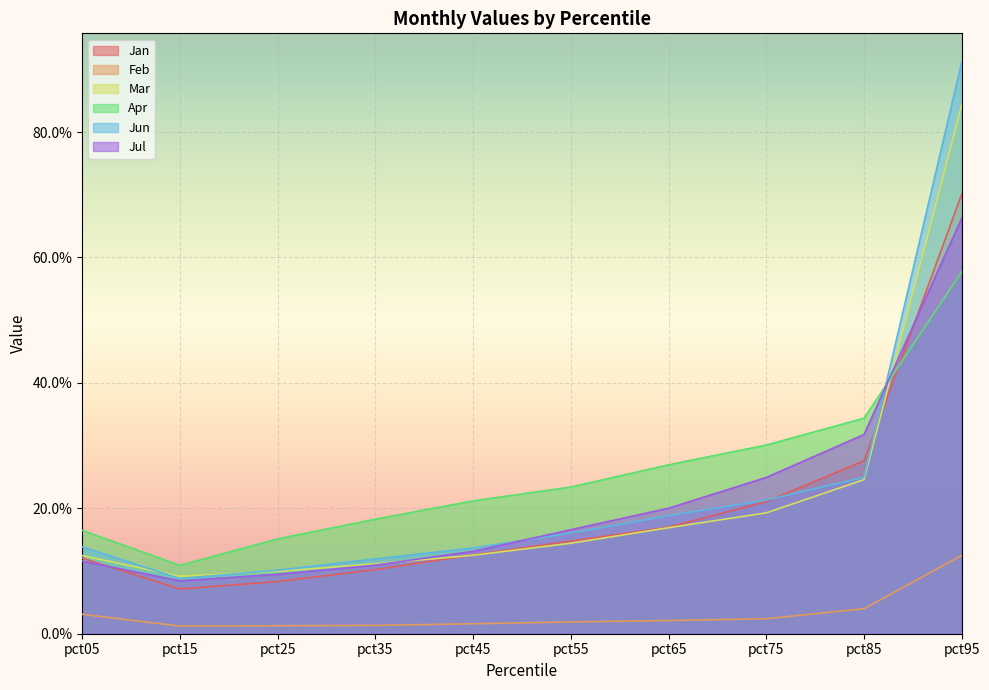

At which label is Apr closest to 0?

pct15